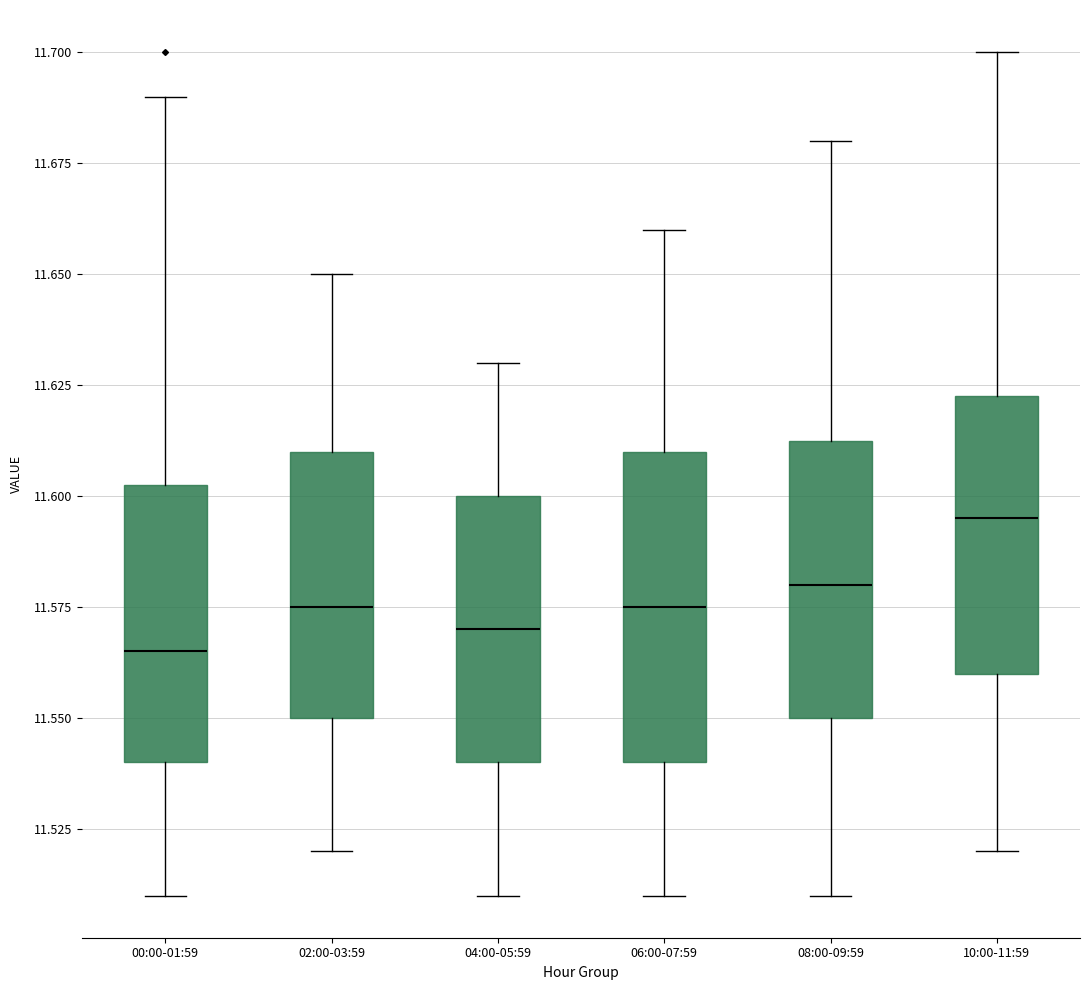

Reading left to right, read every box against the y-axis: the position of its median line, the range the box covers, and the ends of its whiskers. The values are not printed on the chart, so give them approximately, as read against the axis.

00:00-01:59: median 11.565, box 11.540 to 11.605, whiskers 11.510 to 11.690
02:00-03:59: median 11.575, box 11.550 to 11.610, whiskers 11.520 to 11.650
04:00-05:59: median 11.570, box 11.540 to 11.600, whiskers 11.510 to 11.630
06:00-07:59: median 11.575, box 11.540 to 11.610, whiskers 11.510 to 11.660
08:00-09:59: median 11.580, box 11.550 to 11.615, whiskers 11.510 to 11.680
10:00-11:59: median 11.595, box 11.560 to 11.625, whiskers 11.520 to 11.700